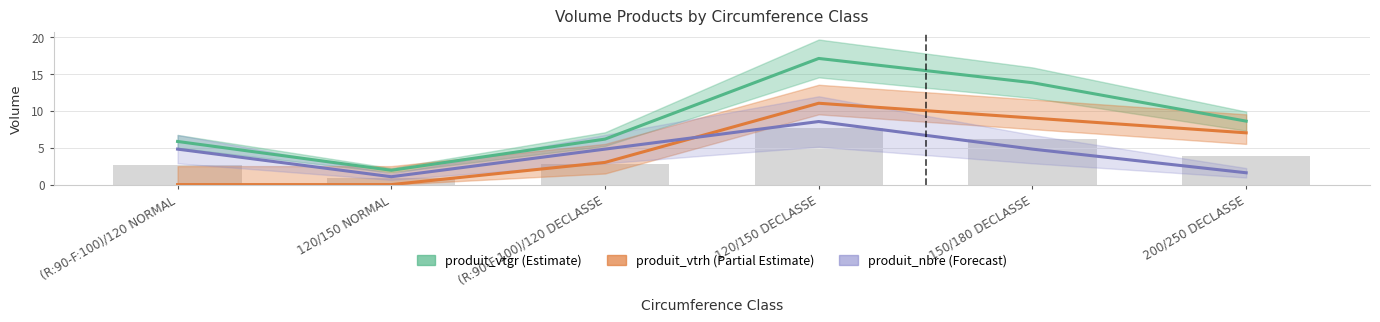

List the series in order of their overall mean, highest first.

produit_vtgr, produit_vtrh, produit_nbre